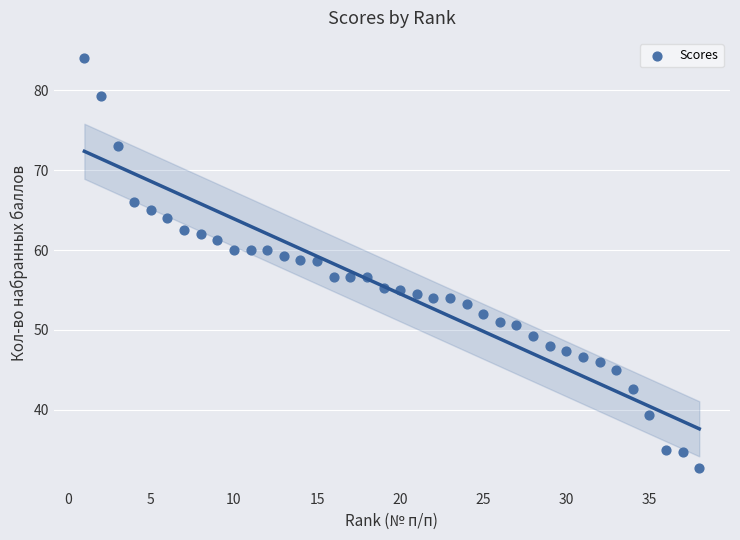

What is the range of Y values (max minus min)?

51.3